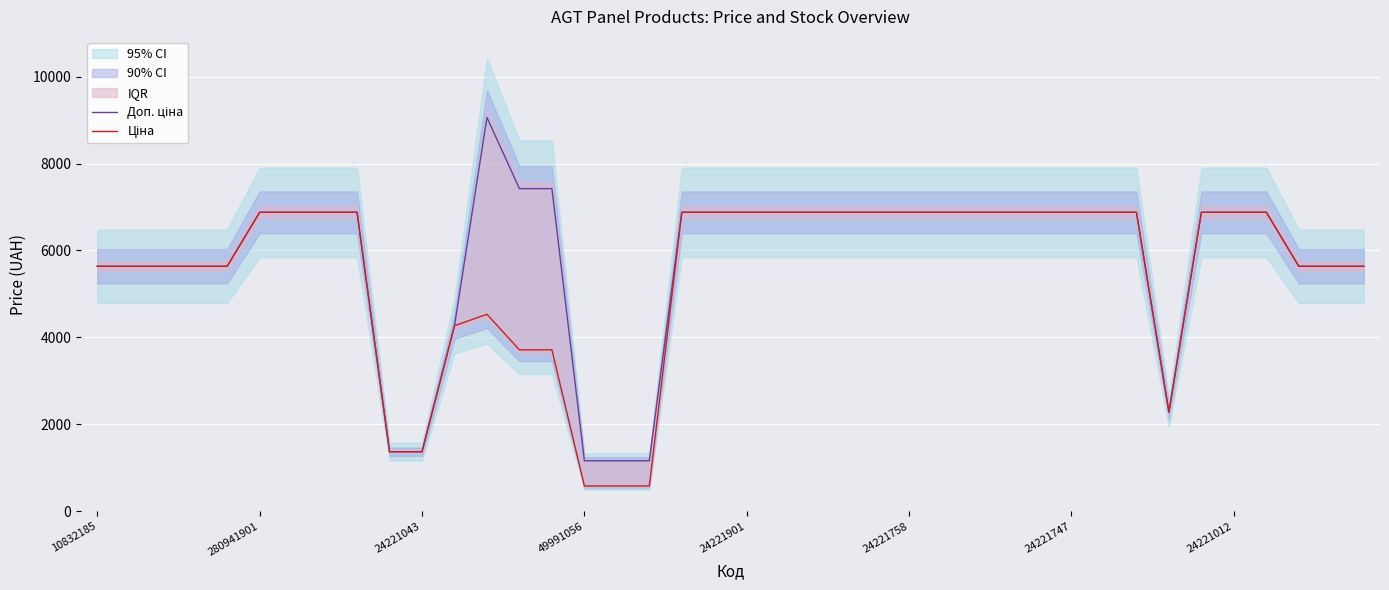

At which label does Доп. ціна reach its peak?

12